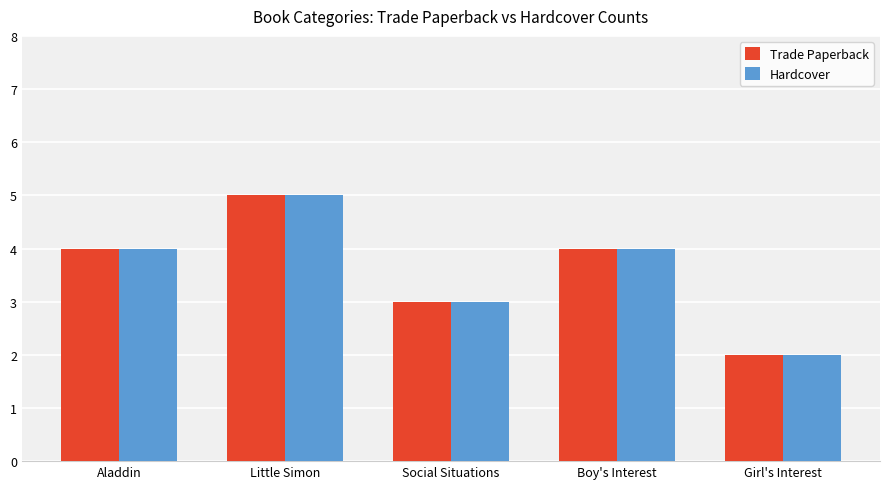

Is the value of Hardcover at Aladdin greater than the value of Trade Paperback at Girl's Interest?

Yes